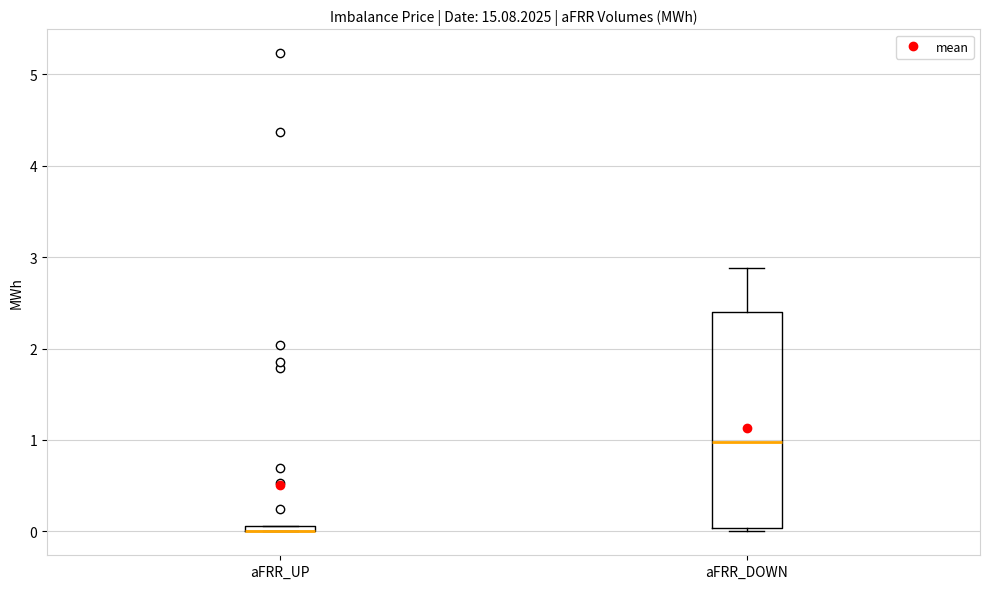

Which box is the tallest, from its lower edge to its upper edge?

aFRR_DOWN